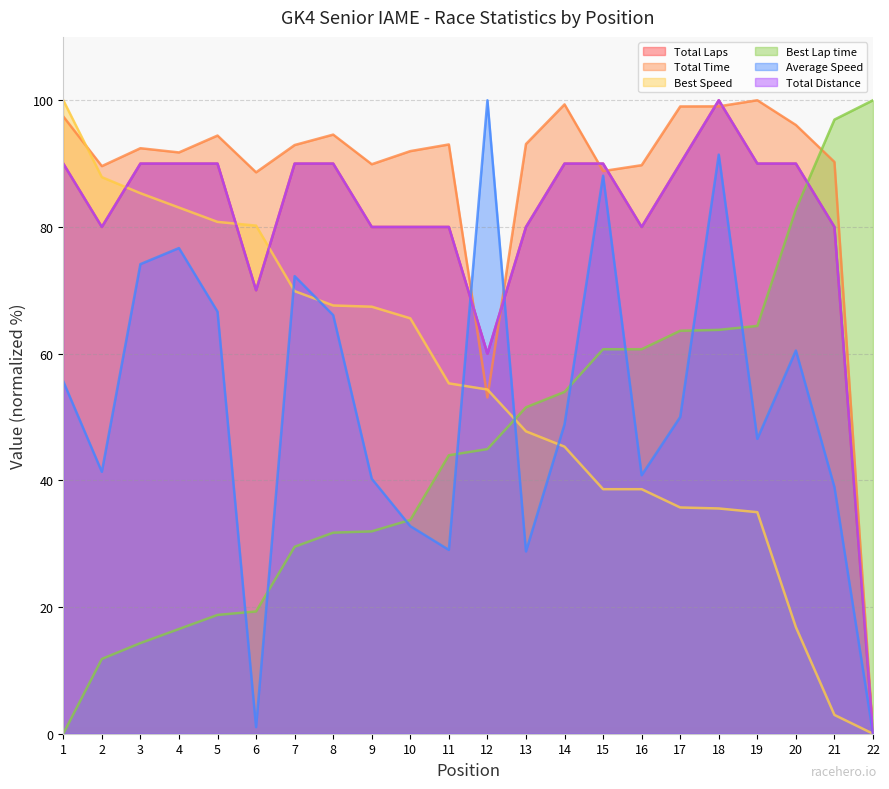

In Average Speed, how many points are lower than both neighbors (excluding endpoints)?

6